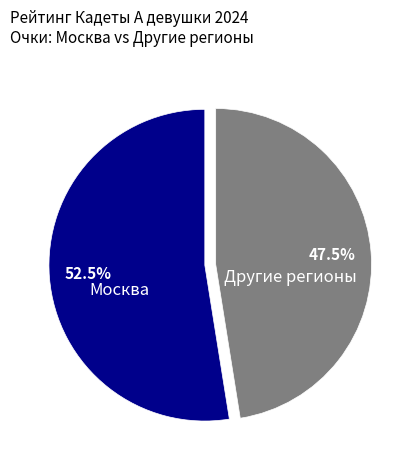

Does any single category account for the majority?

Yes